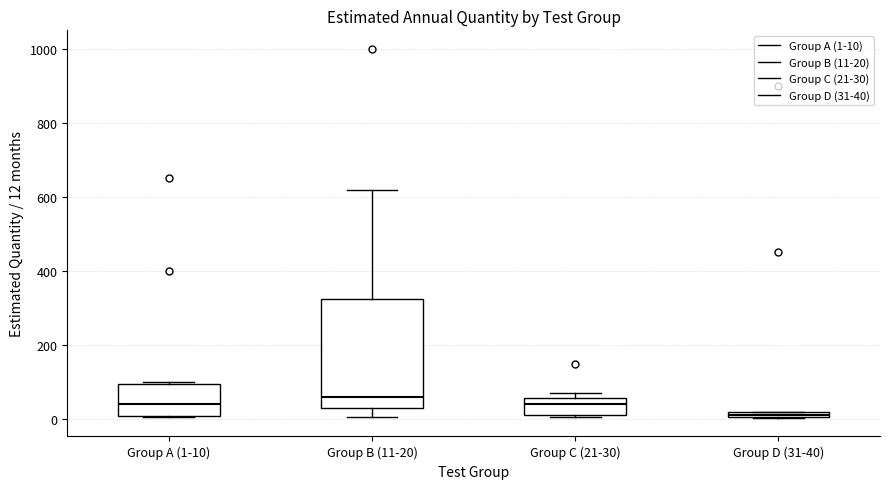

Where does the lower whisker of the box for Group B (11-20) end on the y-axis? The values are not printed on the chart, so give them approximately, as read against the axis.

0